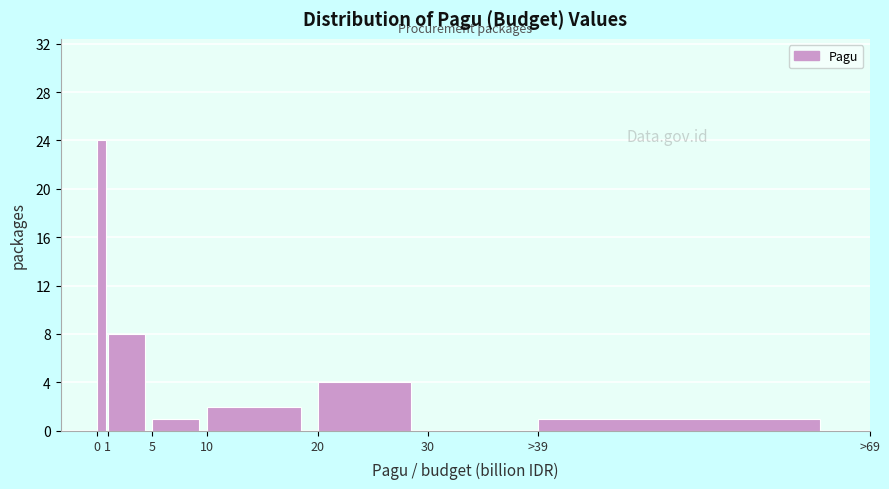

Reading left to right, transcribe all the data shown in this chart.

0=24	1=8	5=1	10=2	20=4	30=0	>39=1